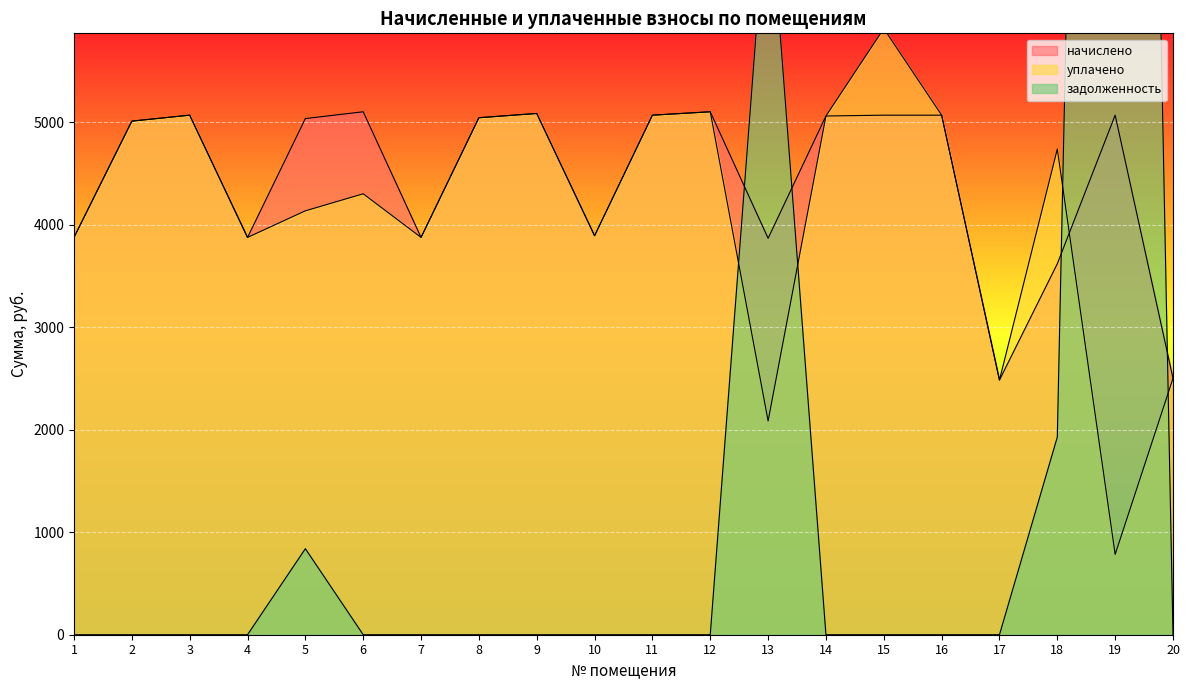

Is it true that задолженность equals 0.0 at 6?

True